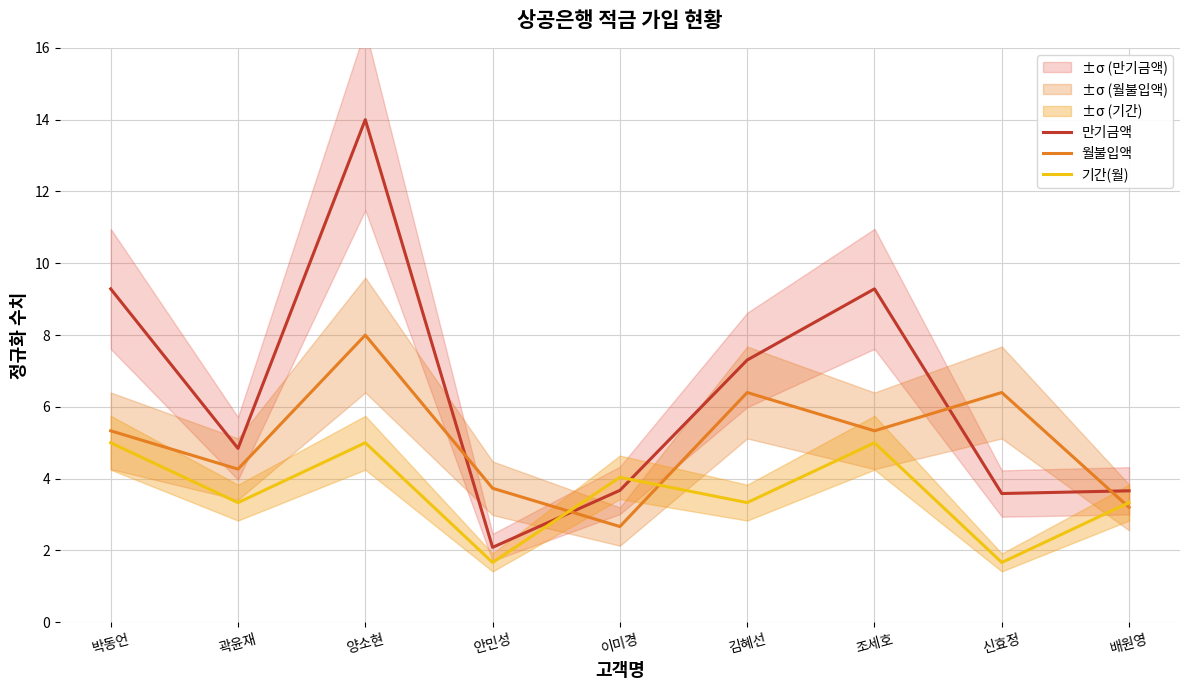

What is the difference between the second highest and minimum values in the 월불입액 series?

3.7